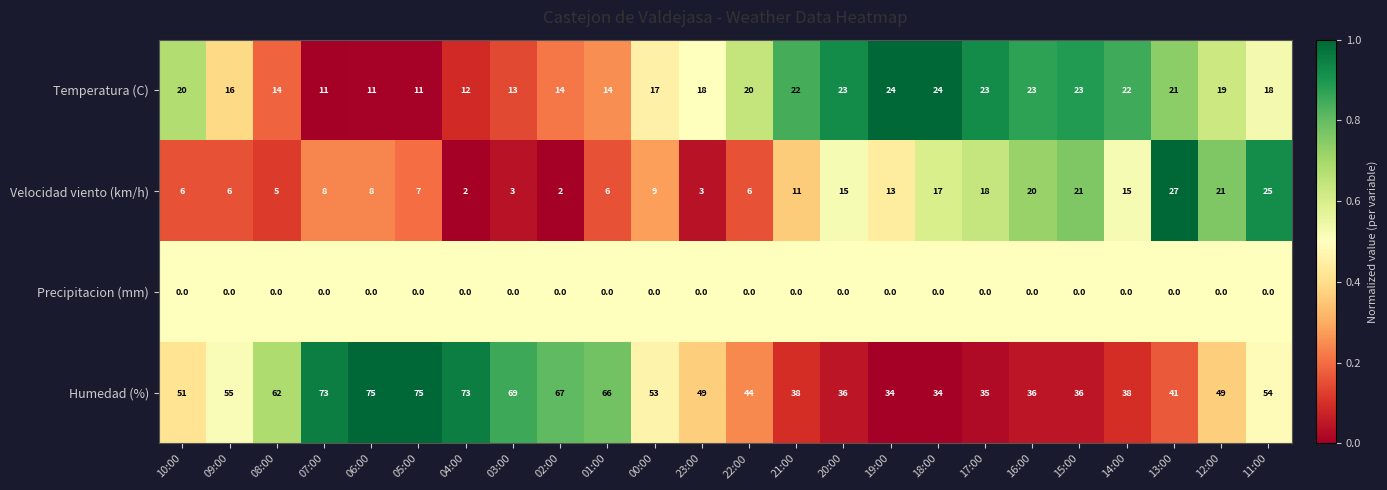

How many distinct data groups are displayed?

4